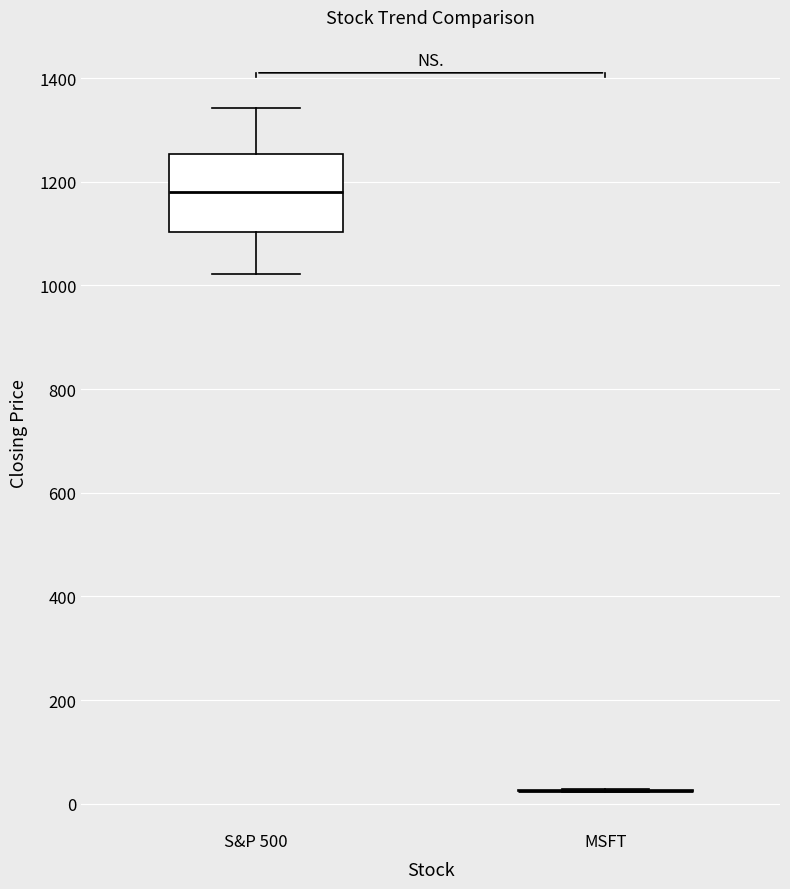

Reading left to right, read every box against the y-axis: the position of its median line, the range the box covers, and the ends of its whiskers. The values are not printed on the chart, so give them approximately, as read against the axis.

S&P 500: median 1180, box 1100 to 1260, whiskers 1020 to 1340
MSFT: box collapsed to a line at 20, whiskers 20 to 20